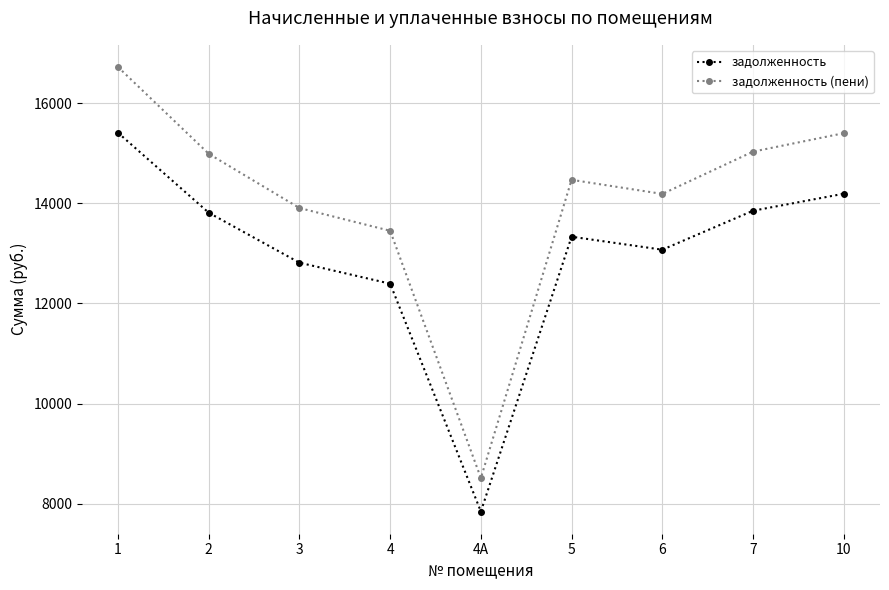

What is the spread (max minus min) of values at 3?

1092.0